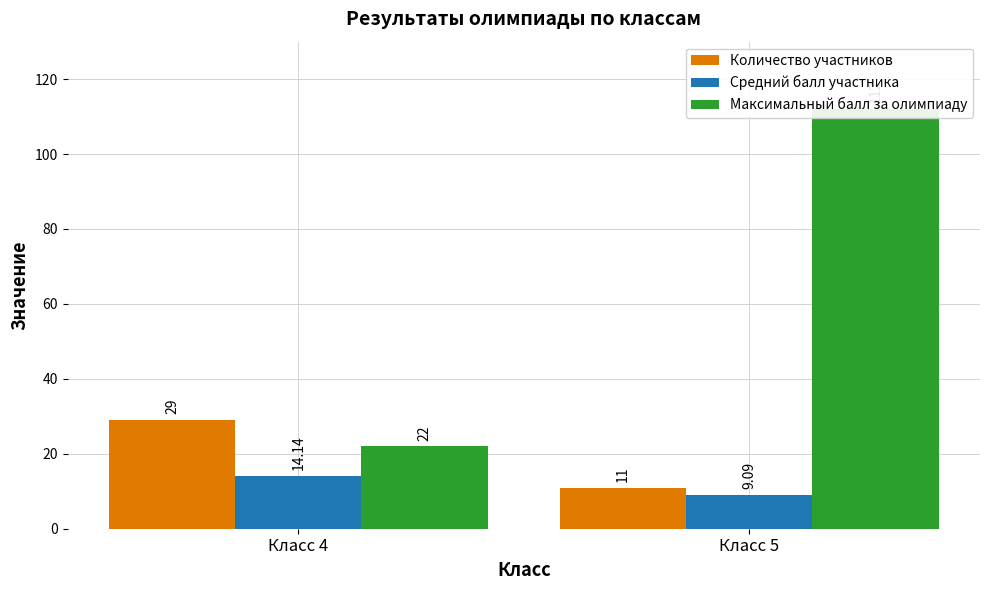

What is the sum of the Средний балл участника values at Класс 4 and Класс 5?

23.2